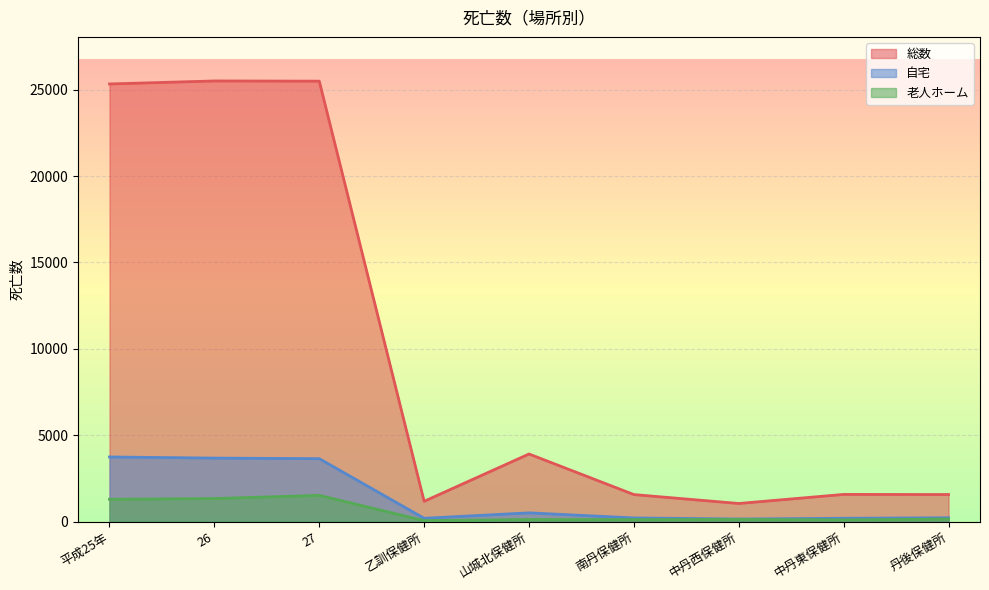

The value of 老人ホーム at 南丹保健所 is 42. True or false?

False